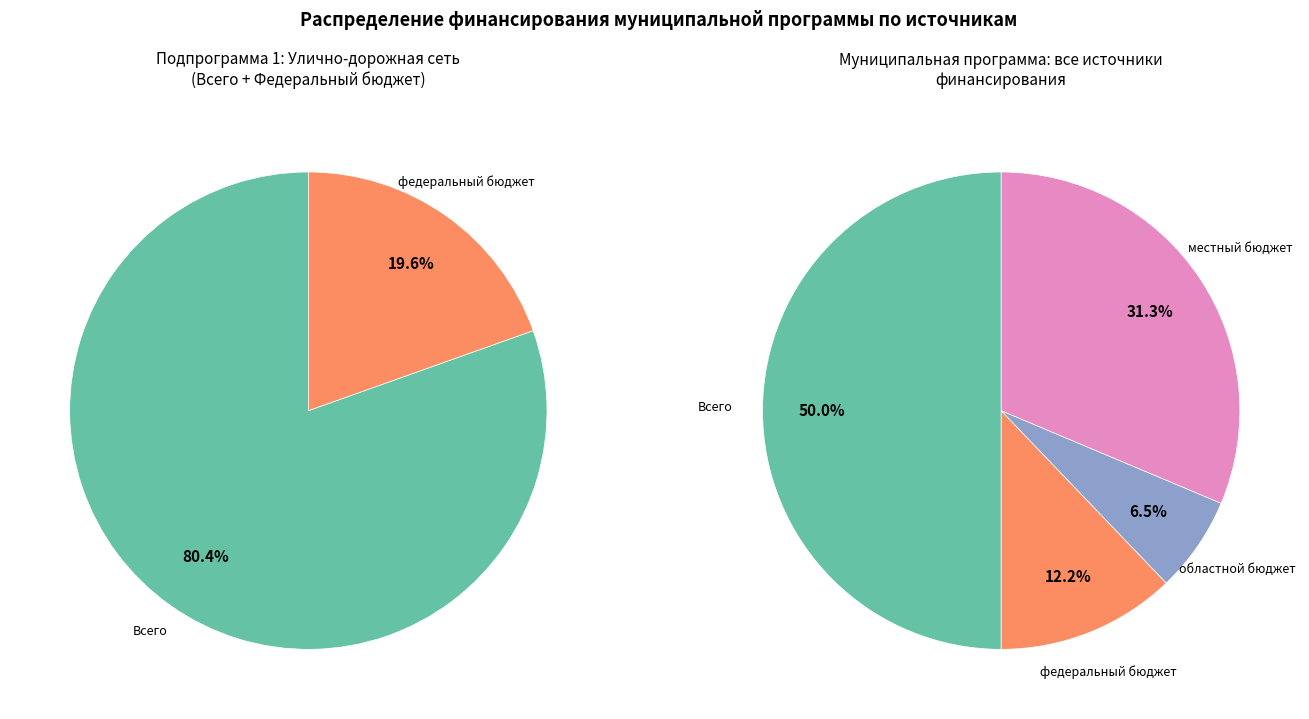

What is the ratio of the value at местный бюджет to the value at федеральный бюджет?

2.6